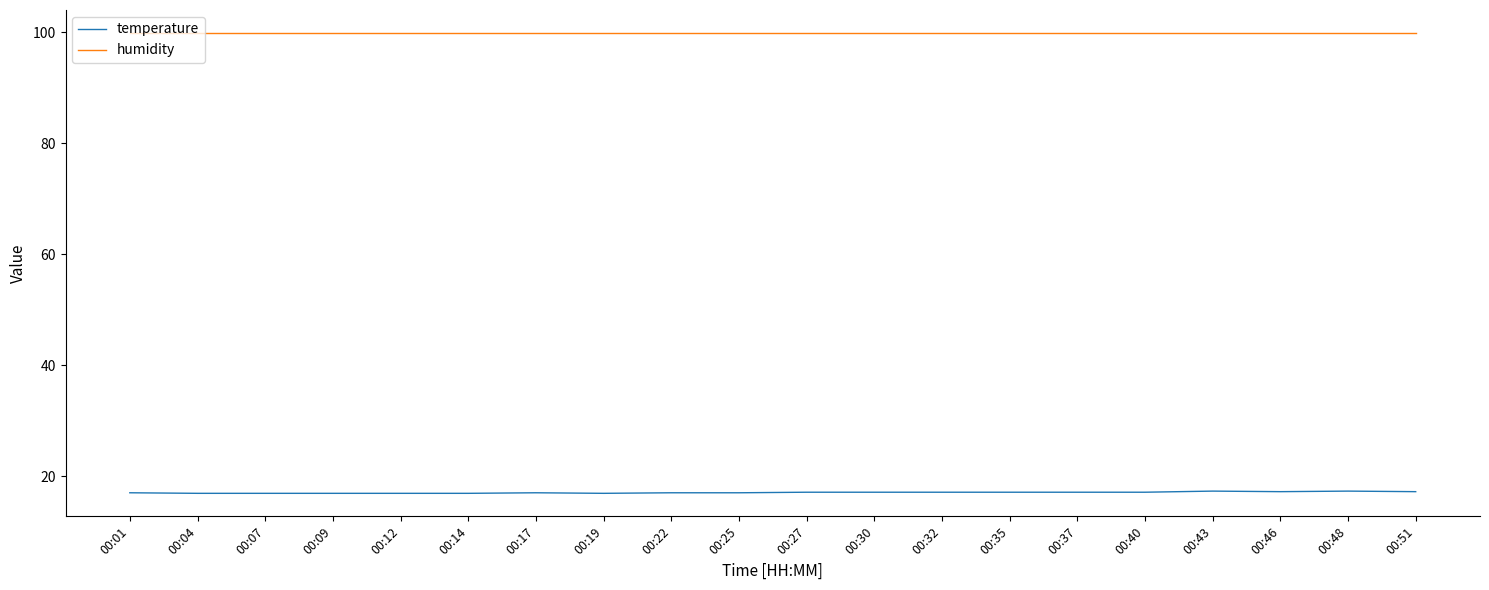

Rank the series by their maximum value, from lowest to highest.

temperature, humidity